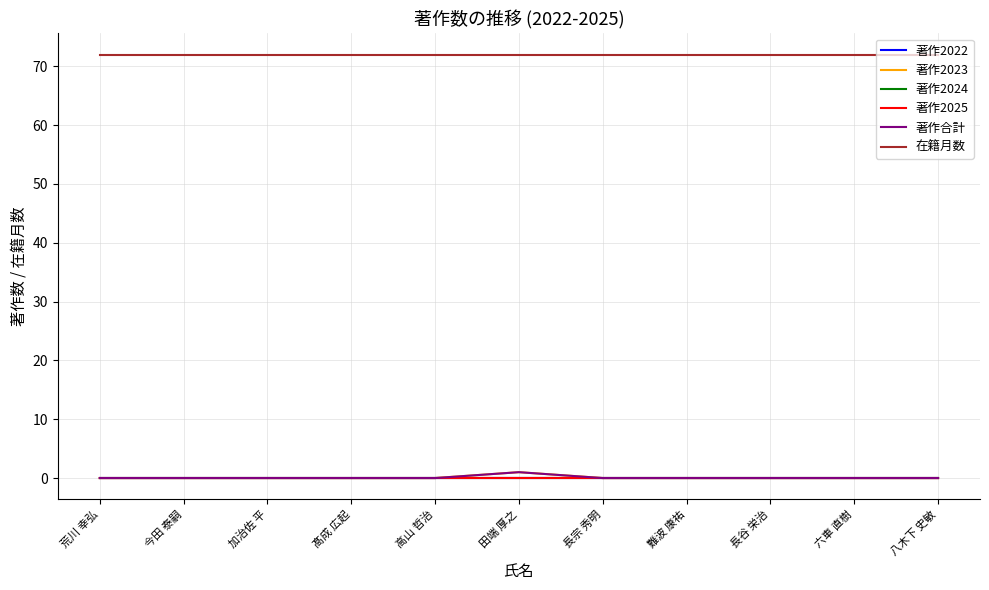

The 在籍月数 series shows 72 at 八木下 史敏. True or false?

True